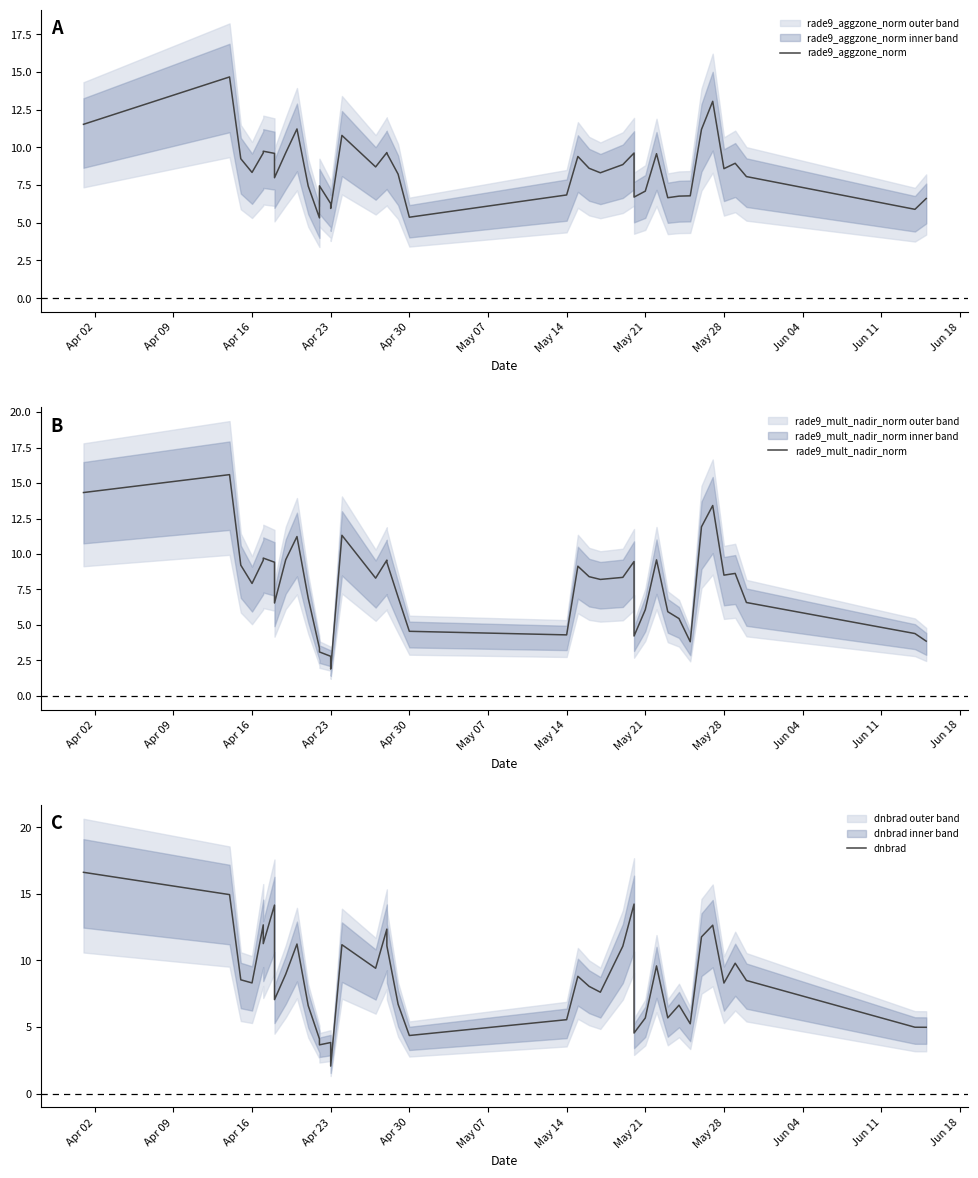

Which series has the largest total across all categories?

rade9_aggzone_norm